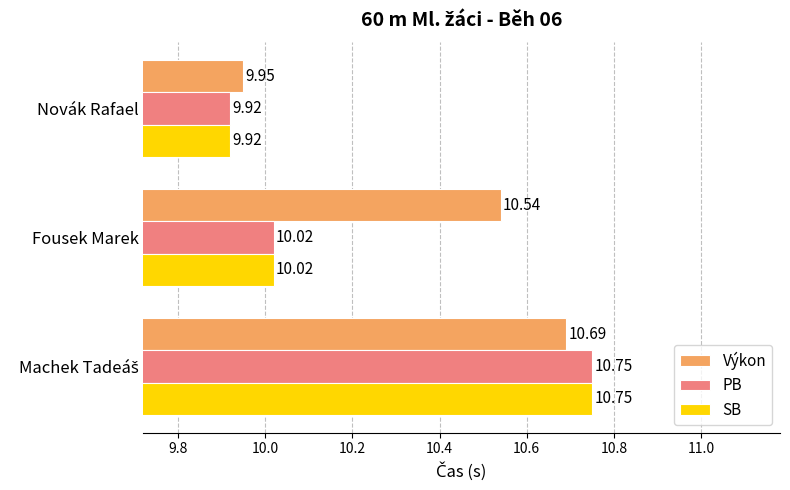

Which series has the largest total across all categories?

Výkon